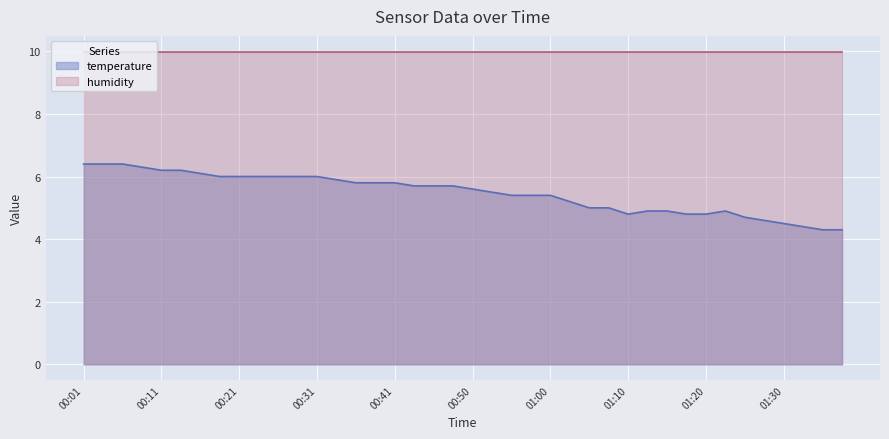

What is the minimum value shown in the chart?

4.3